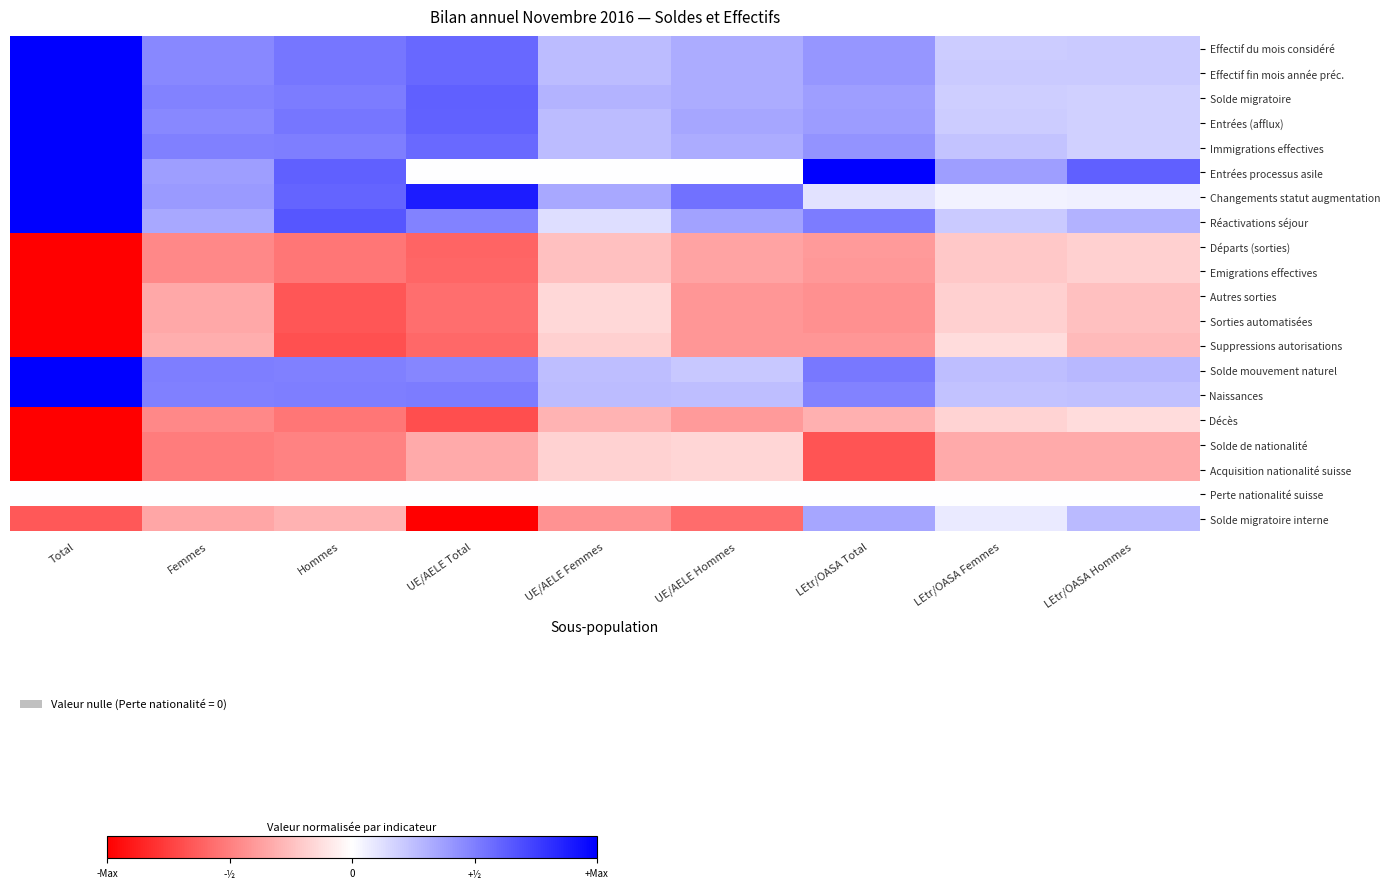

At LEtr/OASA Total, list the series in order from smallest to largest.

Solde de nationalité, Acquisition nationalité suisse, Sorties automatisées, Autres sorties, Suppressions autorisations, Emigrations effectives, Départs (sorties), Décès, Perte nationalité suisse, Changements statut augmentation, Solde migratoire interne, Solde migratoire, Entrées (afflux), Effectif du mois considéré, Effectif fin mois année préc., Immigrations effectives, Naissances, Réactivations séjour, Solde mouvement naturel, Entrées processus asile